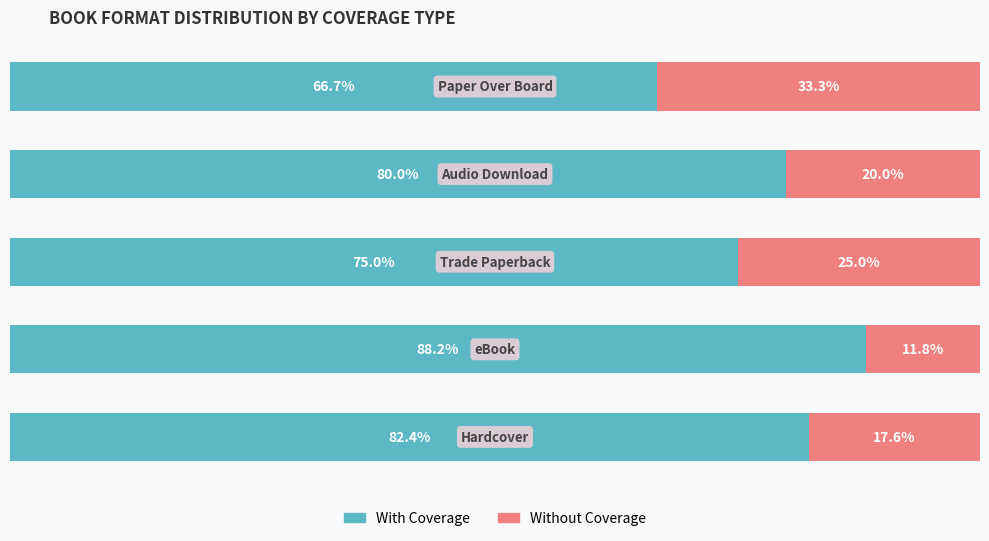

What are all the series names shown in the legend?

With Coverage, Without Coverage